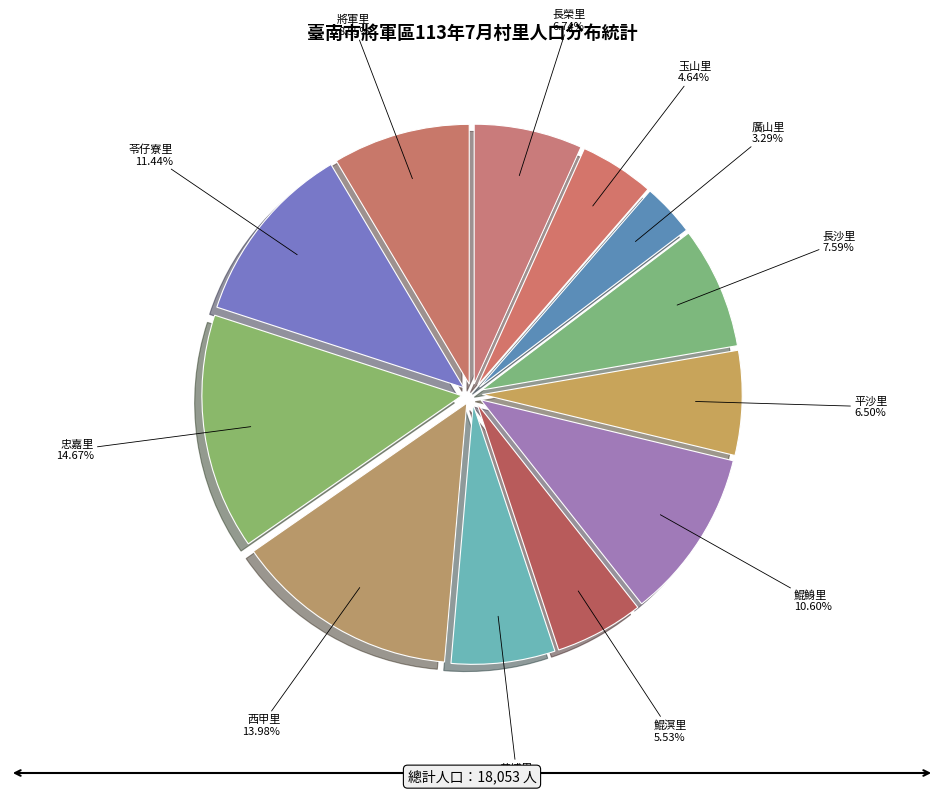

Does 平沙里 represent more than half of the total?

No